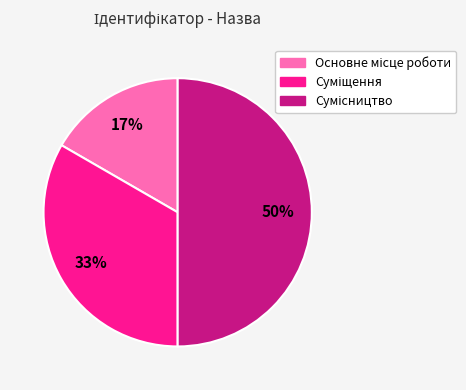

Count the number of slices in the pie.

3